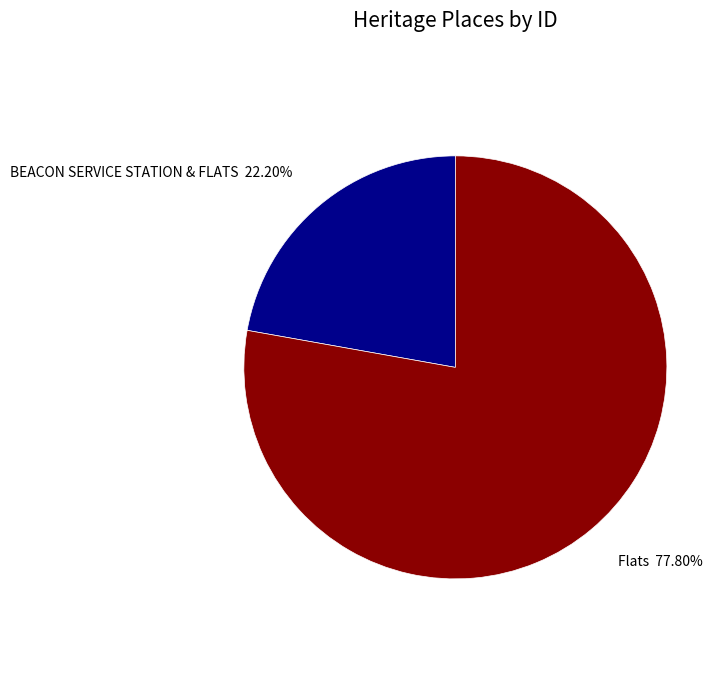

Does BEACON SERVICE STATION & FLATS account for over 50% of the chart?

No